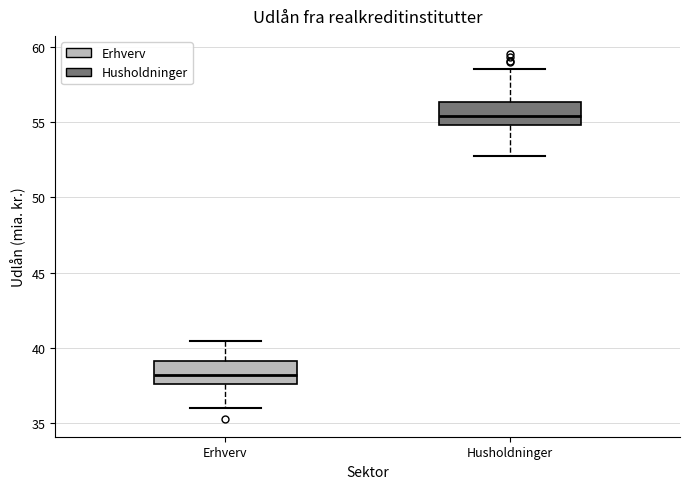

Which box's median line is the lowest?

Erhverv